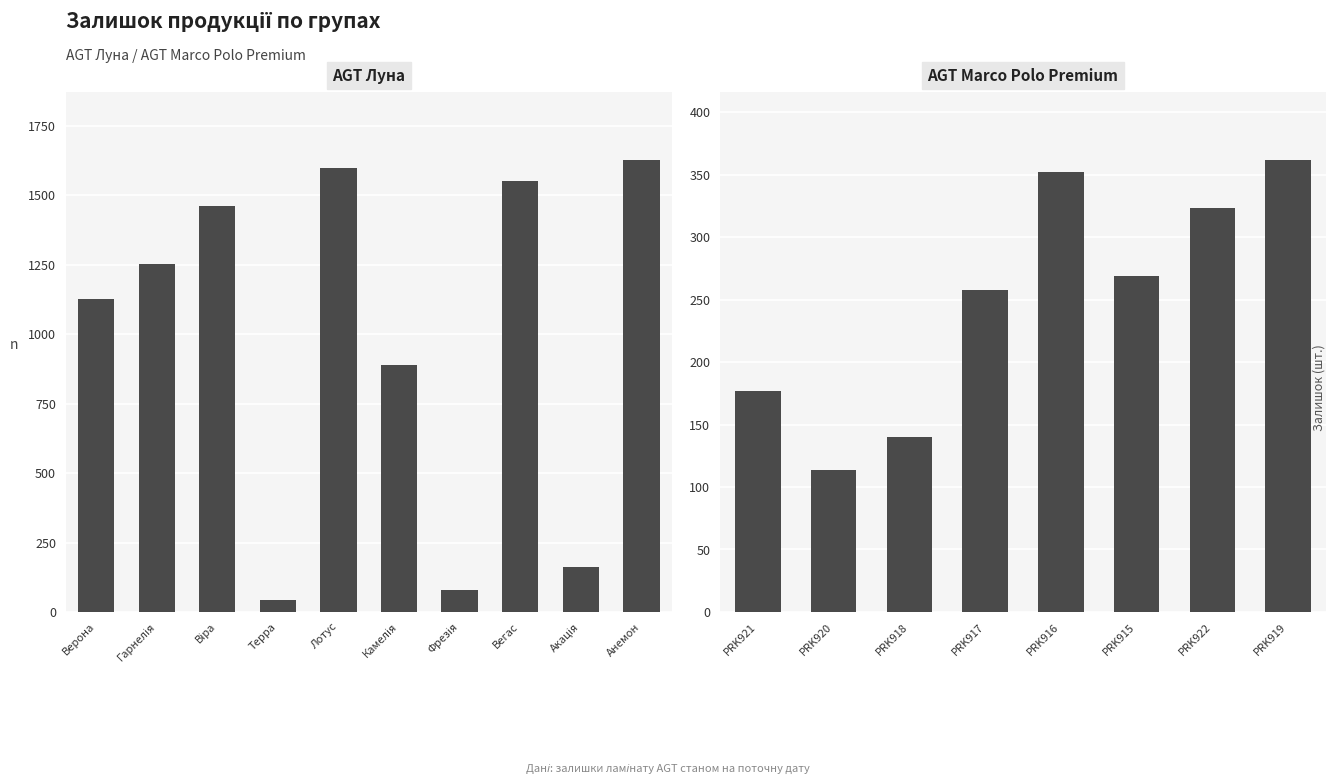

How many values are below 269?

4